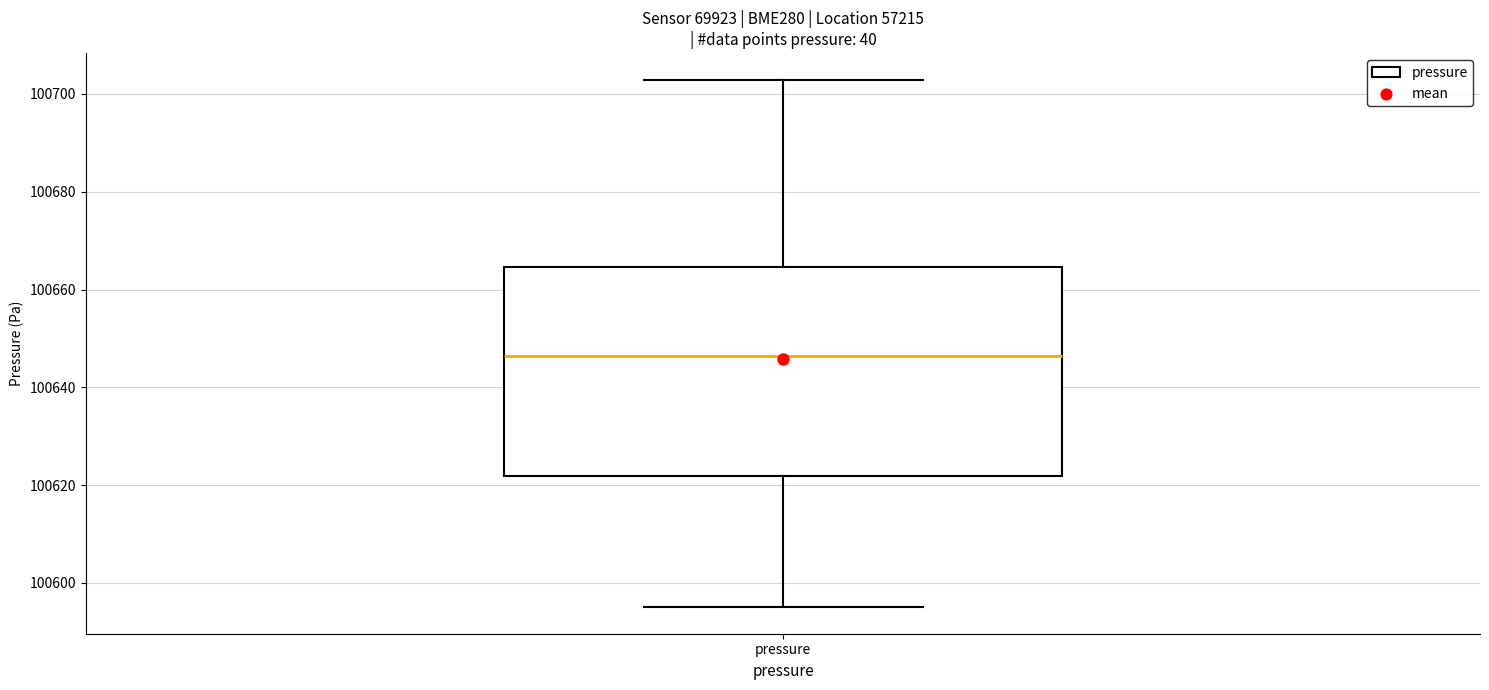

Where does the median line of the box for pressure sit on the y-axis? The values are not printed on the chart, so give them approximately, as read against the axis.

100646